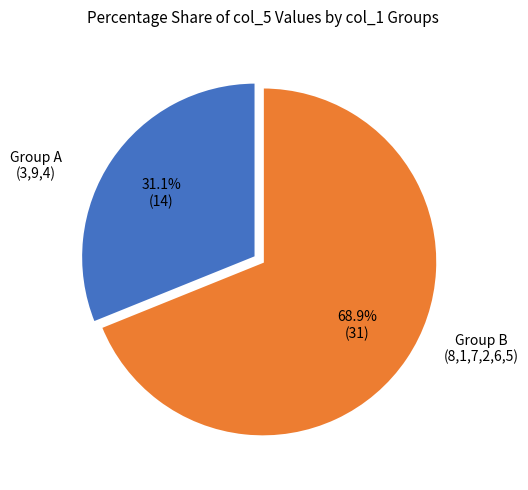

How many slices are in this pie chart?

2